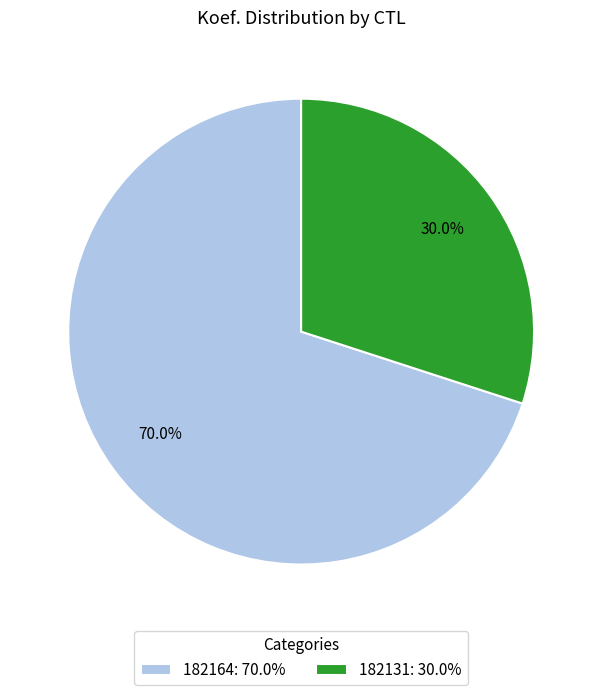

Is it true that 182131 is 30% of the pie?

True